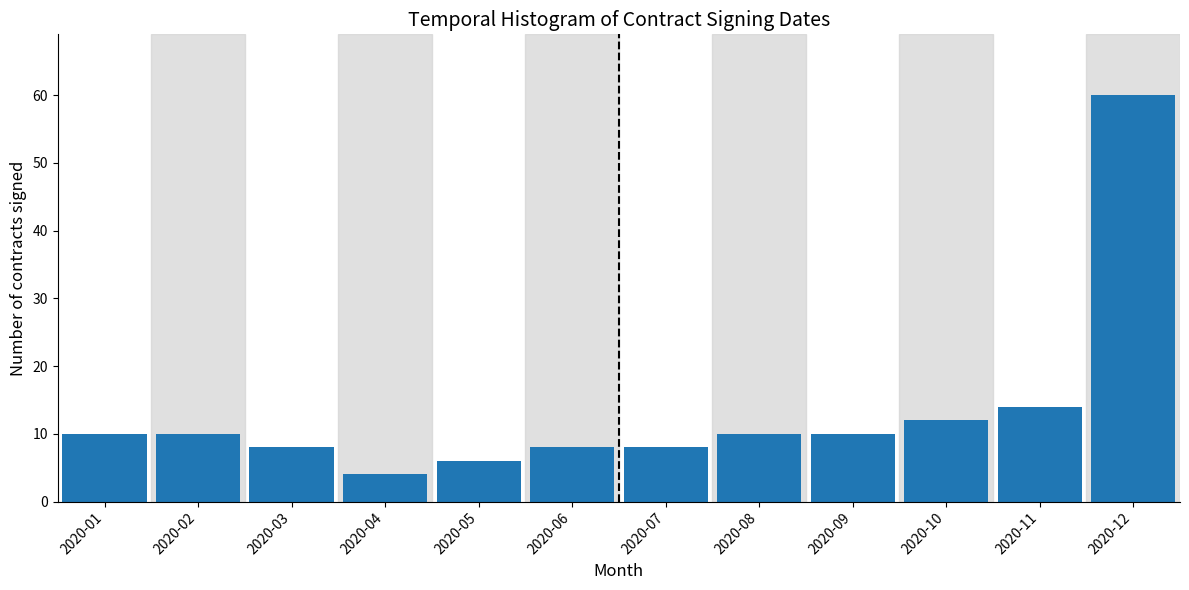

Reading left to right, what are all the values shown in this chart?

10	10	8	4	6	8	8	10	10	12	14	60